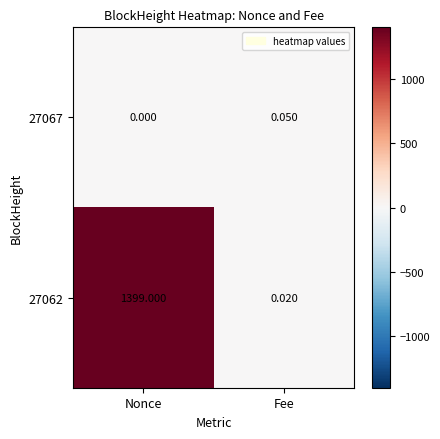

At Nonce, list the series in order from largest to smallest.

27062, 27067